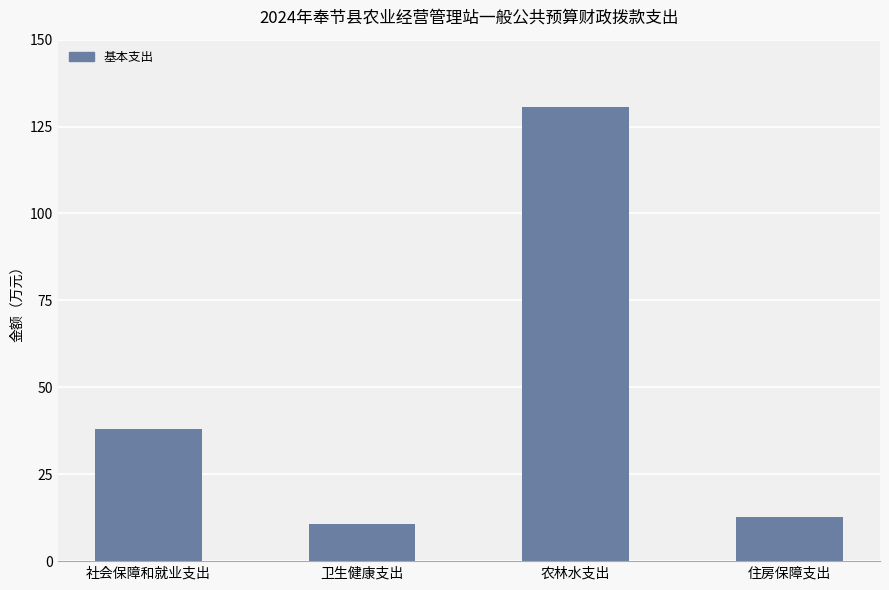

Which has a higher value, 农林水支出 or 卫生健康支出?

农林水支出